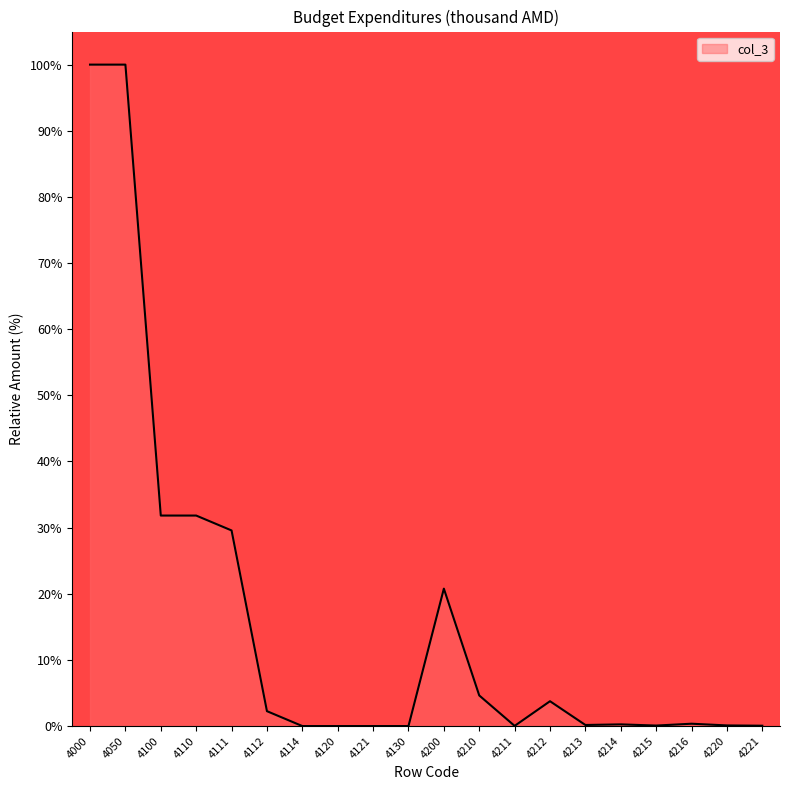

What is the change in value from 4130 to 4200?

+20.8